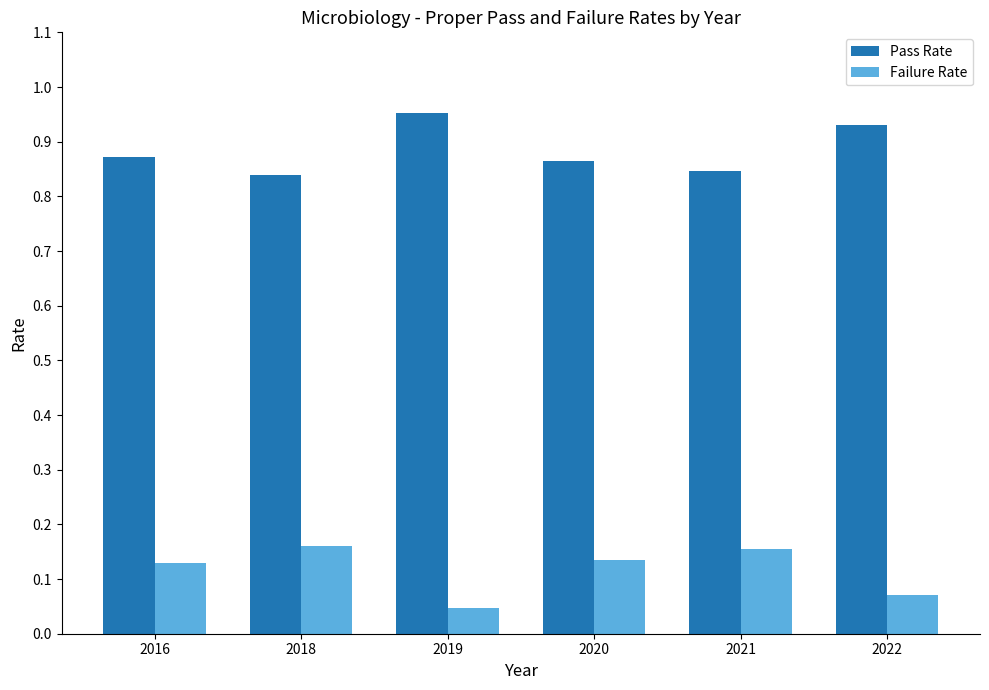

What is the sum of all Pass Rate values?

5.3